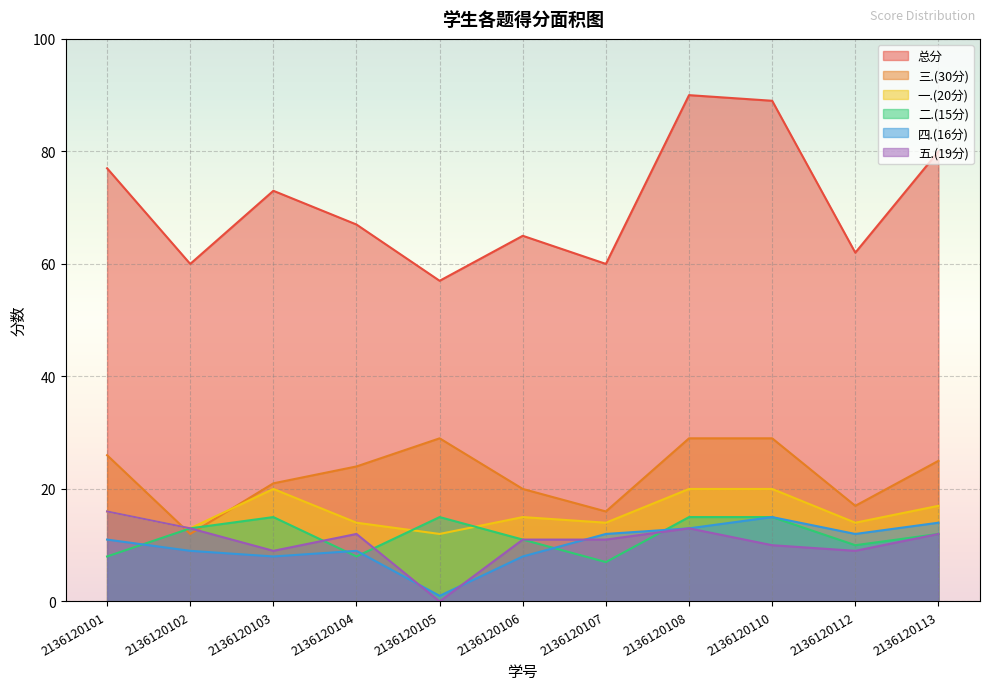

What is the value of the 总分 point at the 3rd from the left?

73